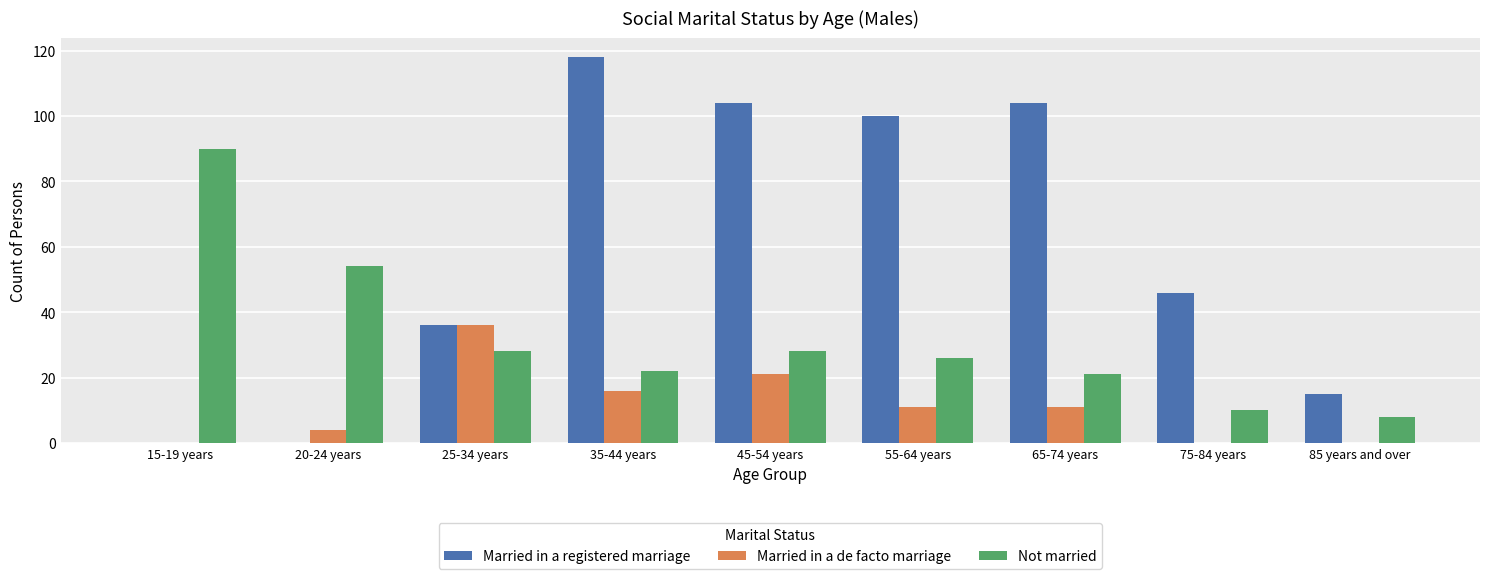

At which label is Married in a de facto marriage closest to 18?

35-44 years